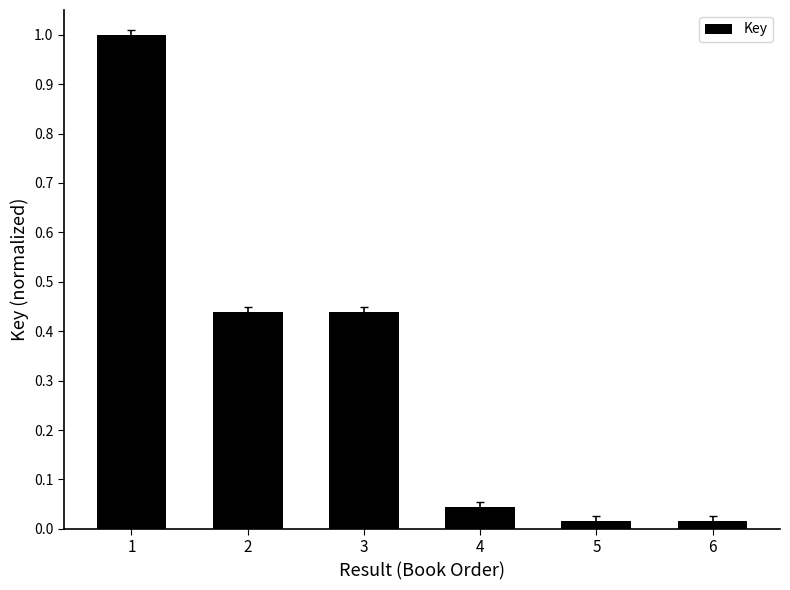

What is the sum of all values?

2.0